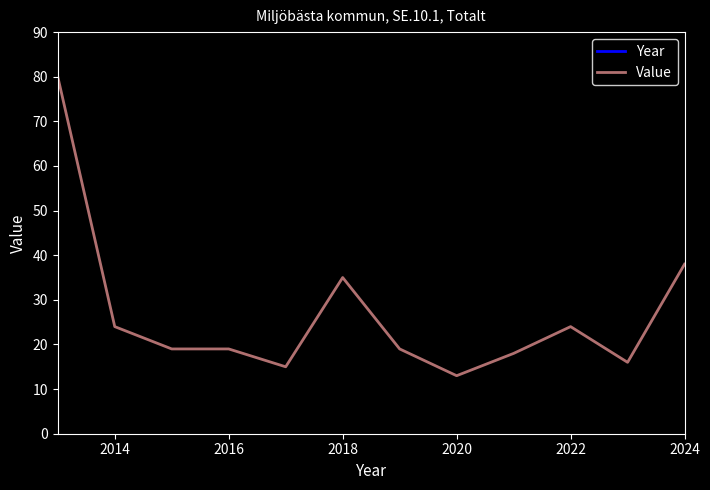

The value of Value at 2016 is 19. True or false?

True